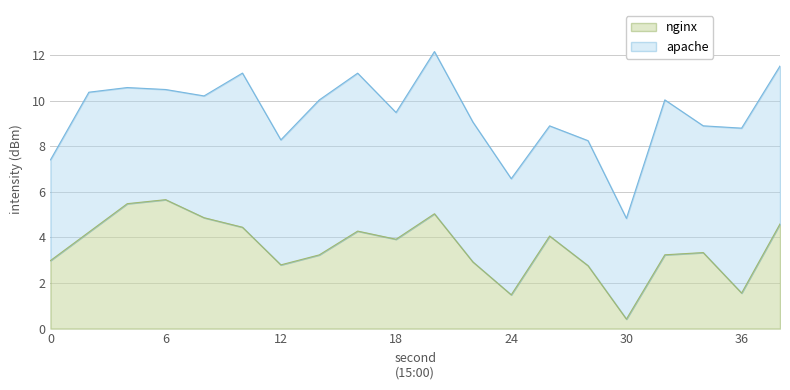

True or false: there are more than 0 points higher than both neighbors.

True